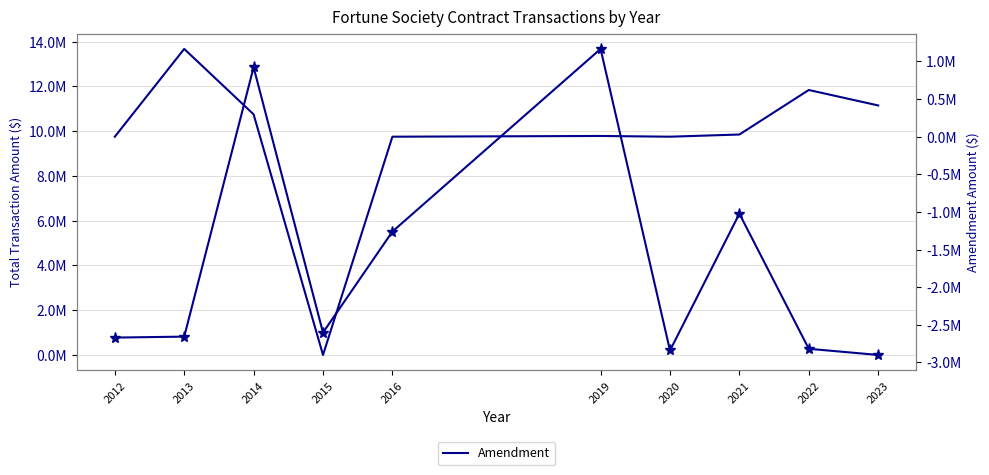

Reading left to right, transcribe all the data shown in this chart.

Original Contract: 776064	819552	12857395	1000000	5515713	13678320	200000	6314746	275000	0
Amendment: 0	1166667	296875	-2900896	0	9720	0	28978	620723	415310